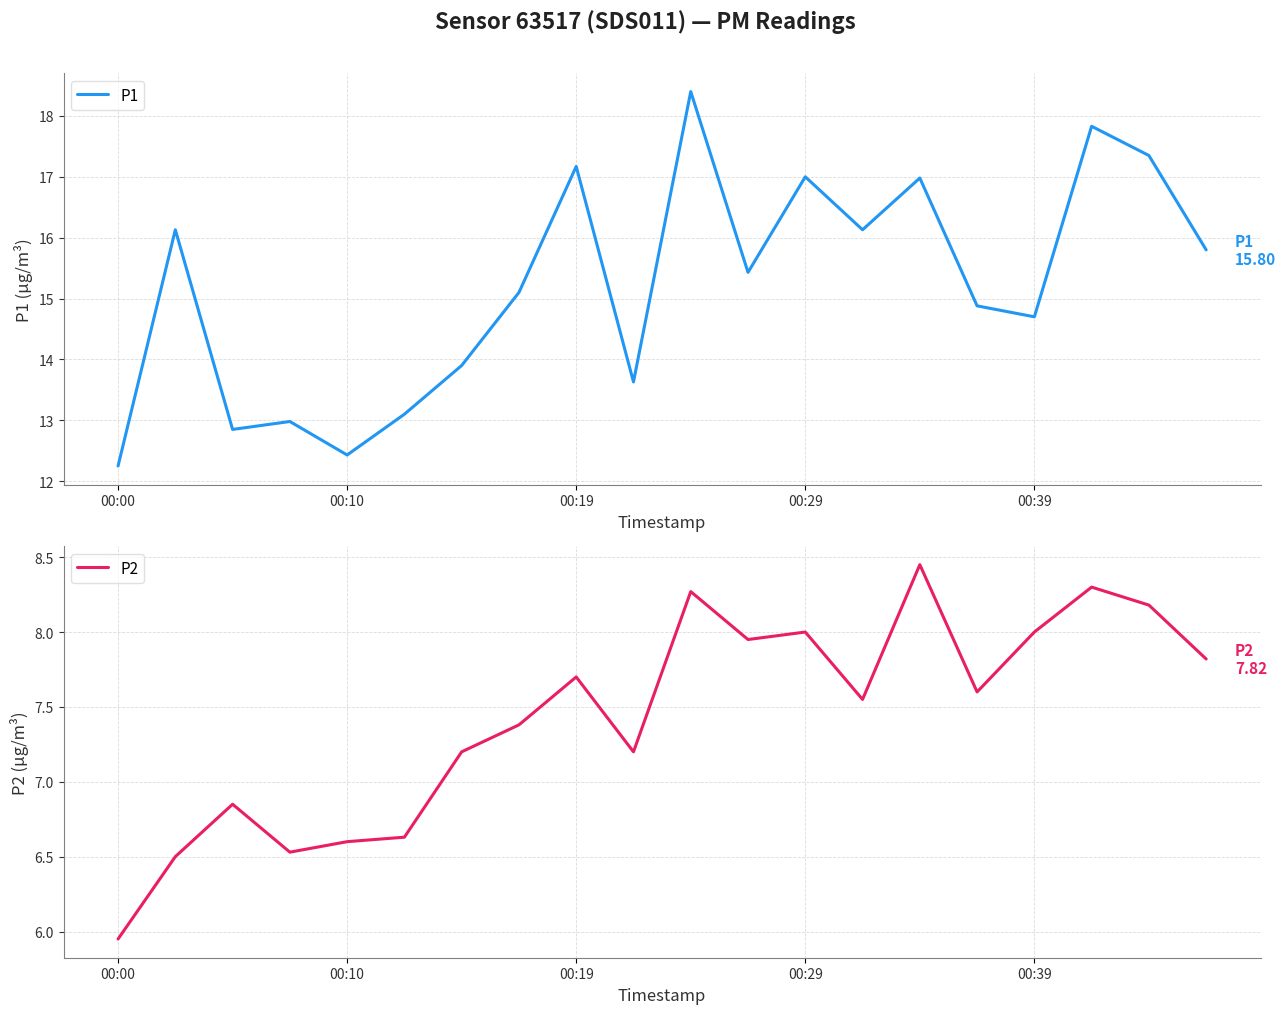

What is the highest value of the P1 series?

18.4